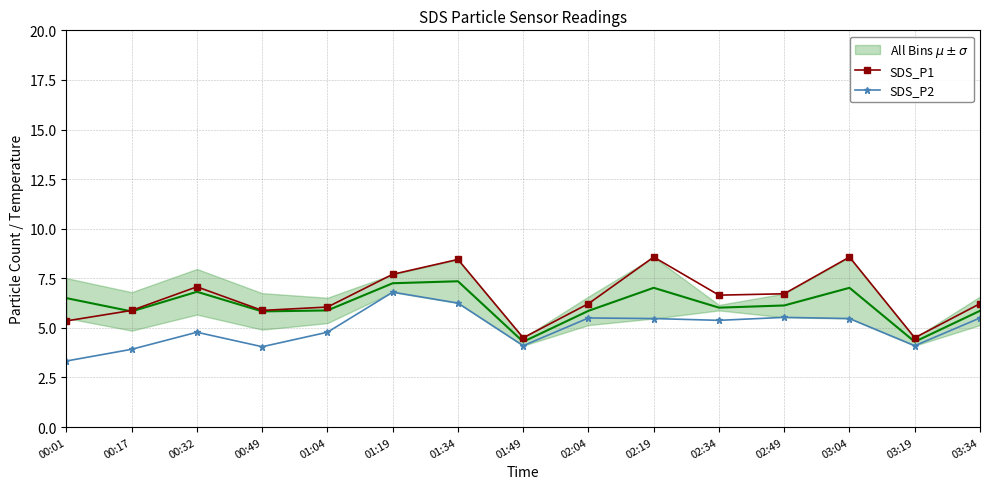

Which series has the widest spread of values?

SDS_P1